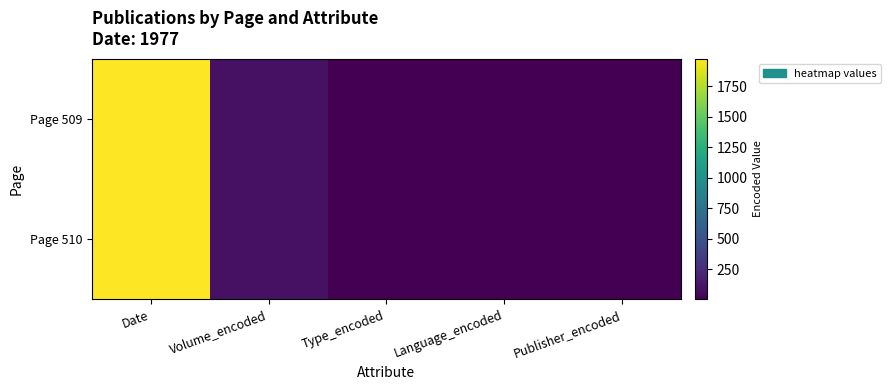

How many categories are shown in the chart?

5